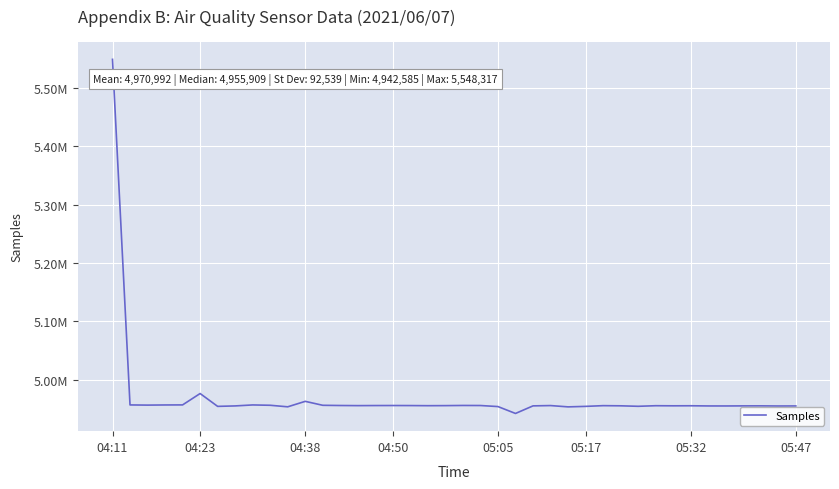

Where does the data first go above 4955943?

04:11